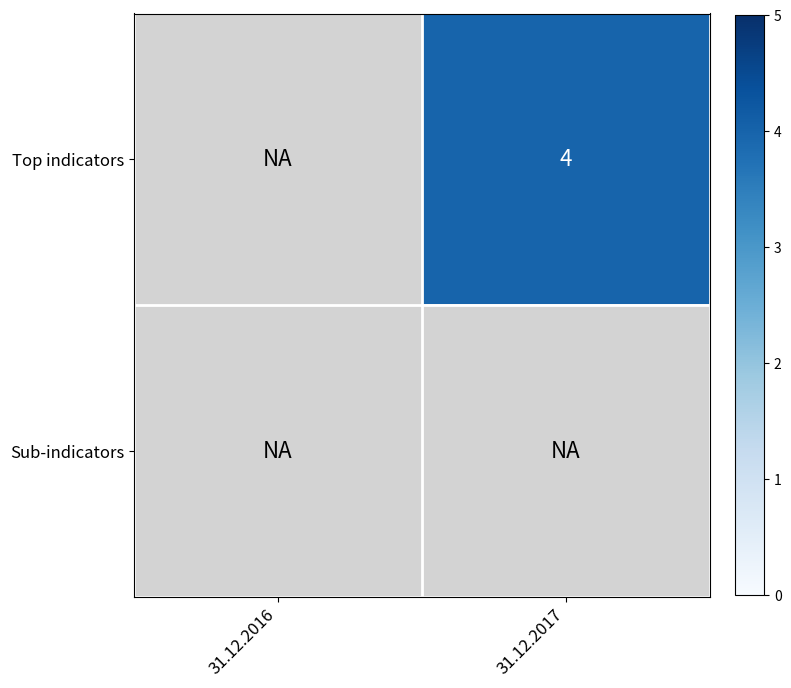

The value of Top indicators at 31.12.2016 is 3. True or false?

False